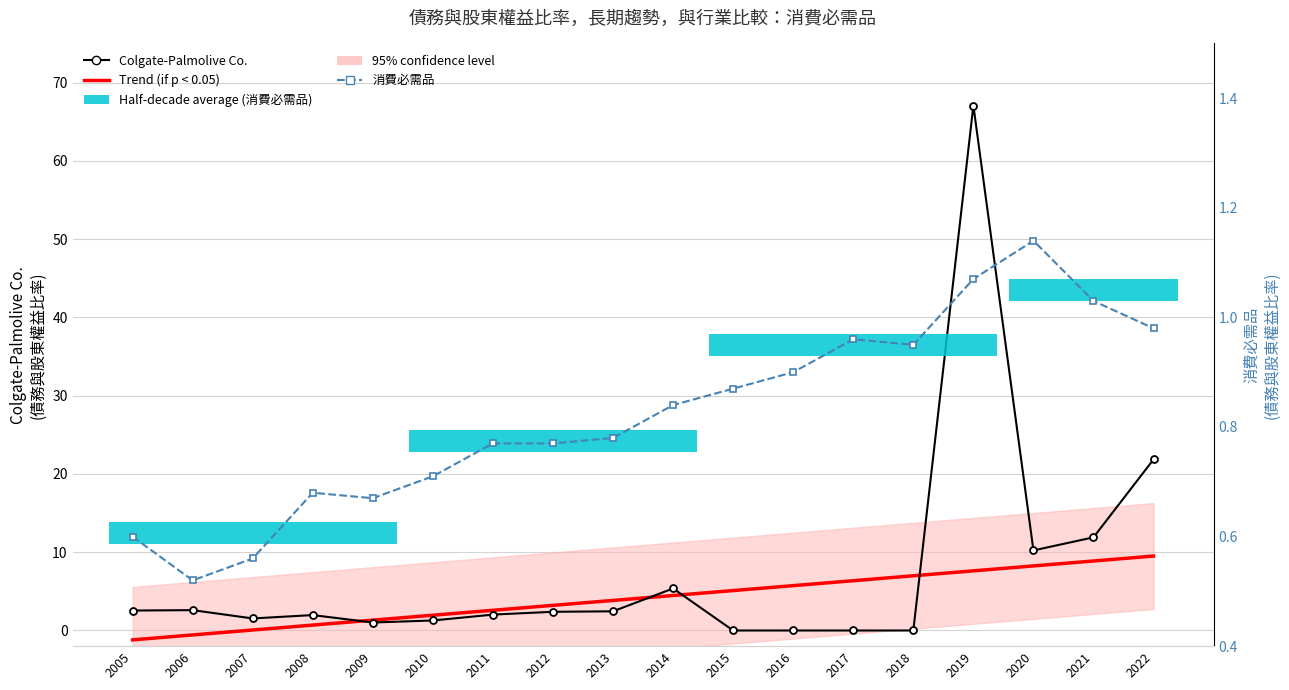

What is the average value of the Colgate-Palmolive Co. series?

7.5